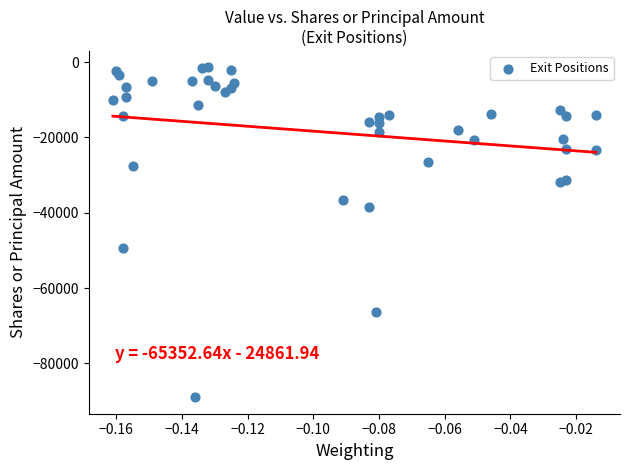

What is the range of Y values (max minus min)?

87575